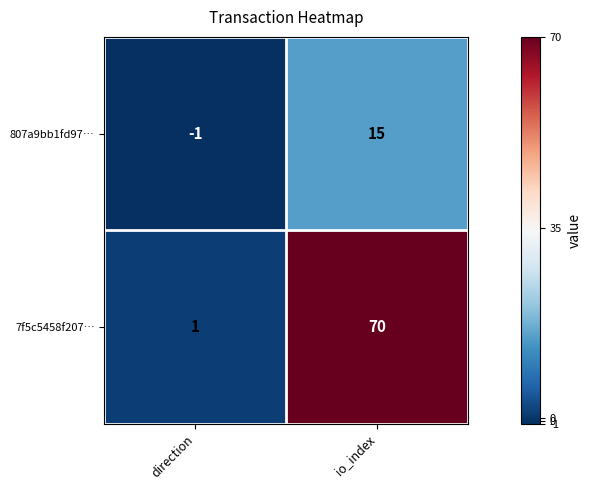

Is it true that 807a9bb1fd97… equals 15 at io_index?

True